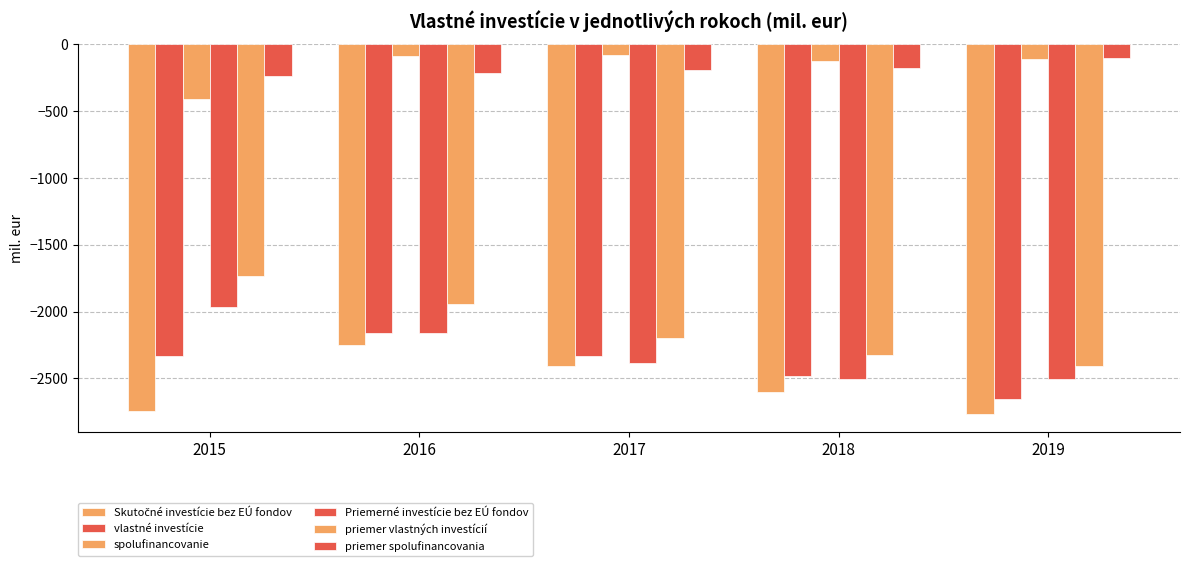

At which category is the sum across all series the highest?

2016